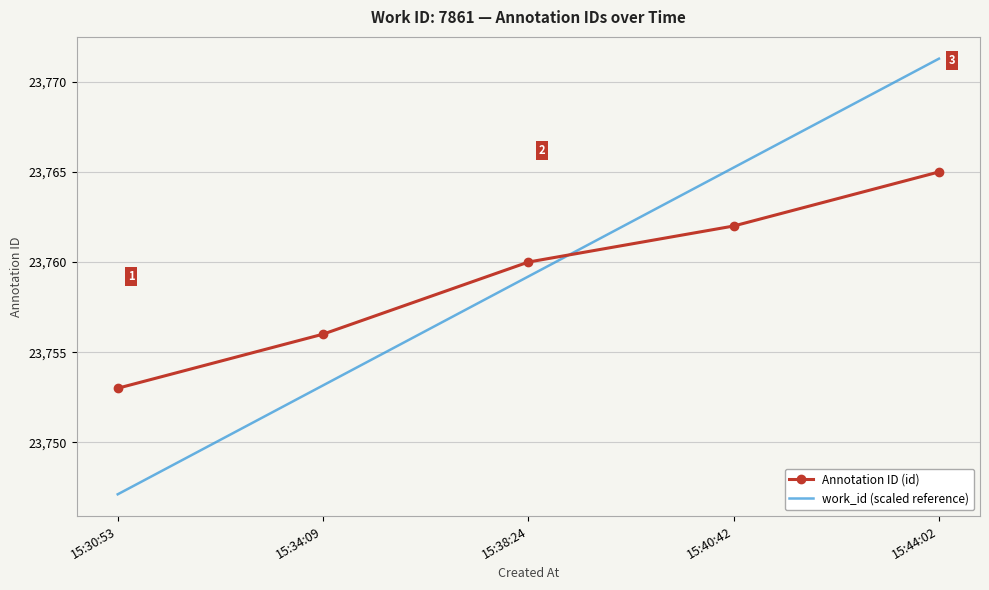

Rank the categories by Annotation ID (id) value from lowest to highest.

15:30:53, 15:34:09, 15:38:24, 15:40:42, 15:44:02